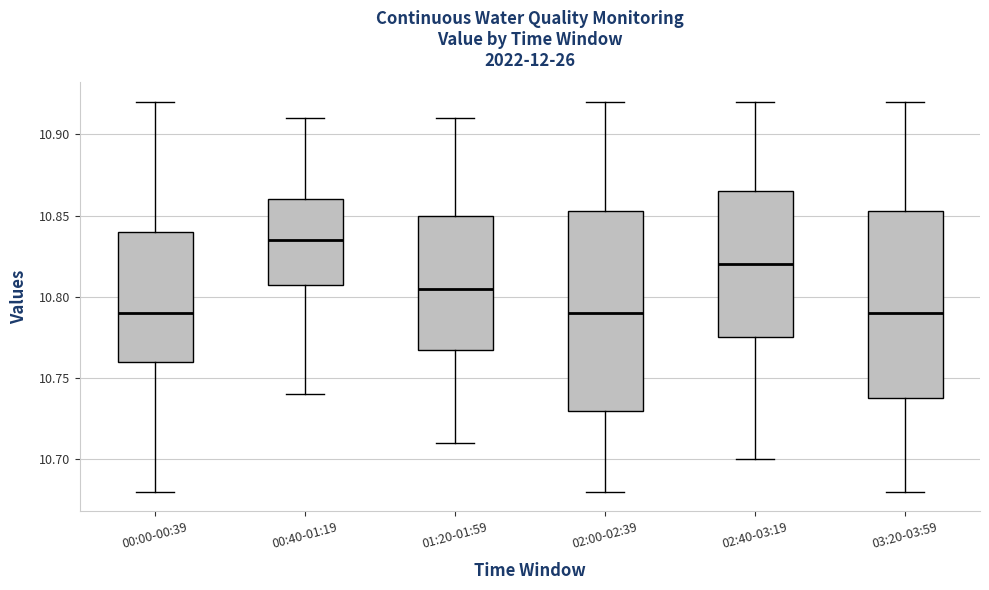

Which box's median line is the highest?

00:40-01:19